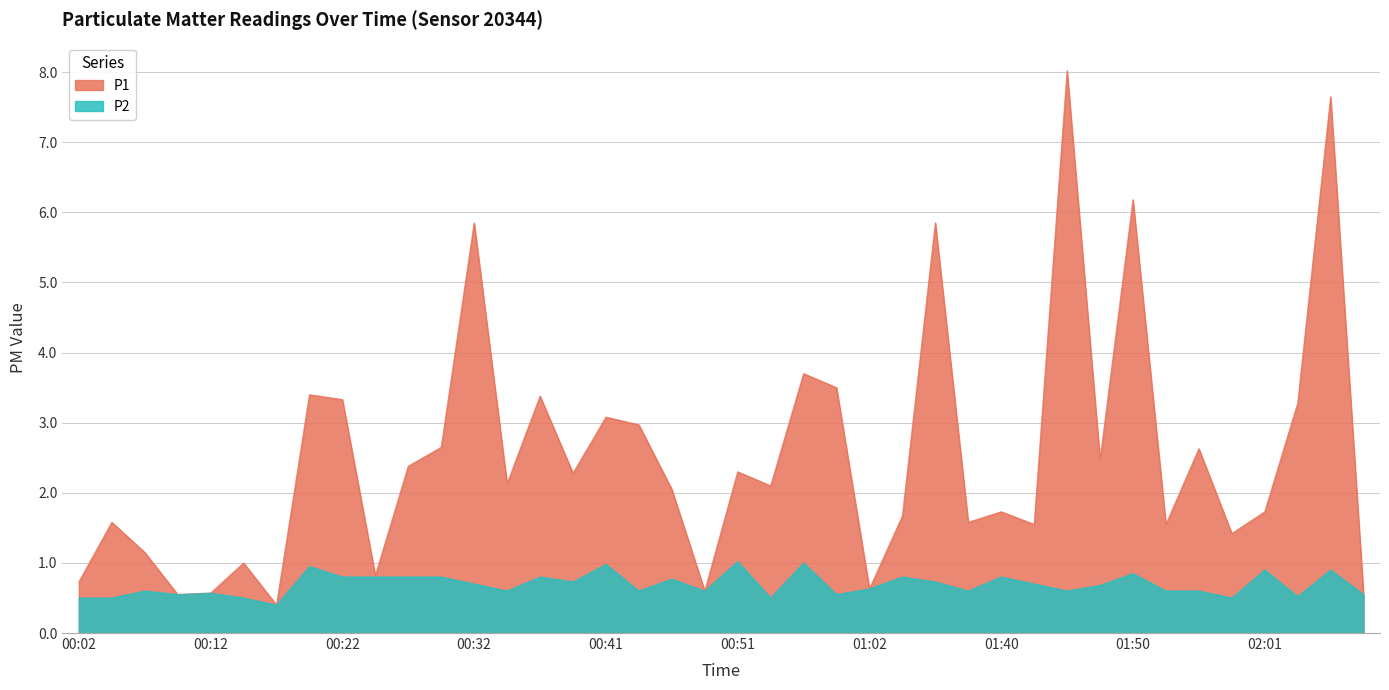

List the series in order of their overall mean, lowest first.

P2, P1